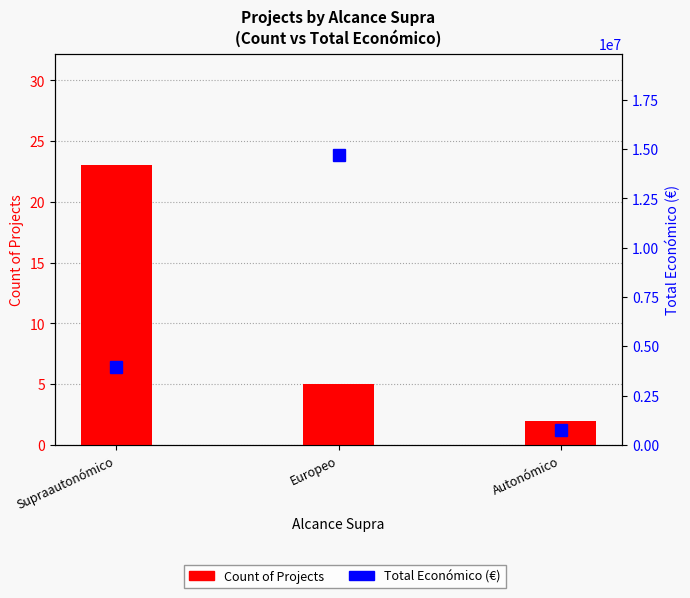

Approximately how many times larger is the value at Europeo compared to Autonómico?

2.5